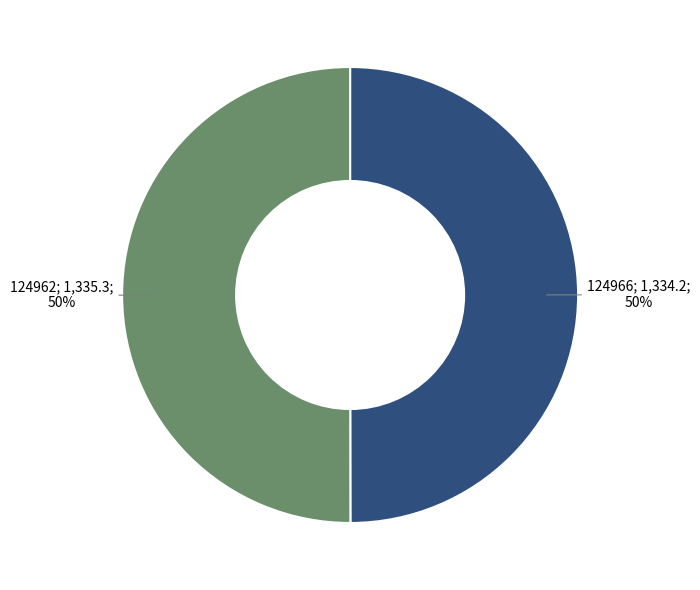

To the nearest percent, what is the average slice percentage?

50%